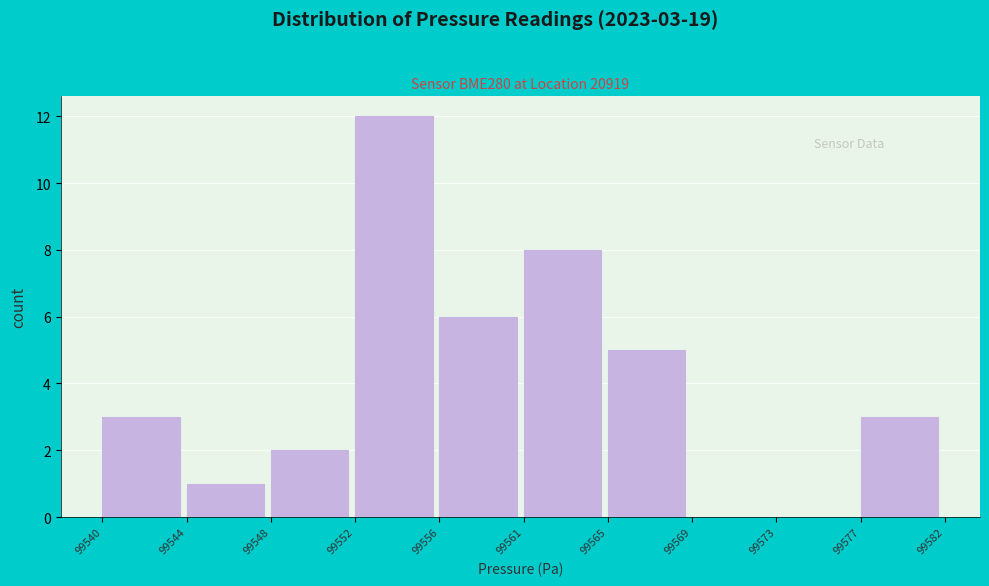

Reading left to right, list all the values displayed in this chart.

99540=3	99544=1	99548=2	99552=12	99556=6	99561=8	99565=5	99569=0	99573=0	99577=3